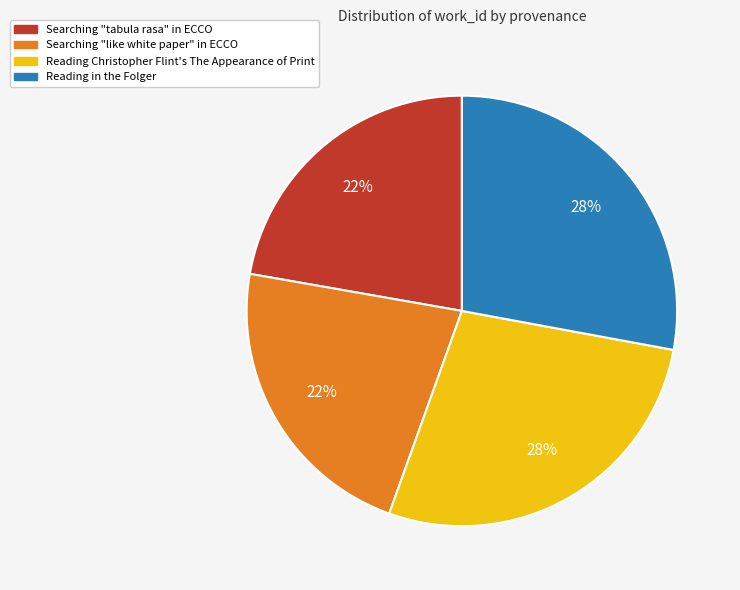

Is there any slice that represents more than half of the pie?

No